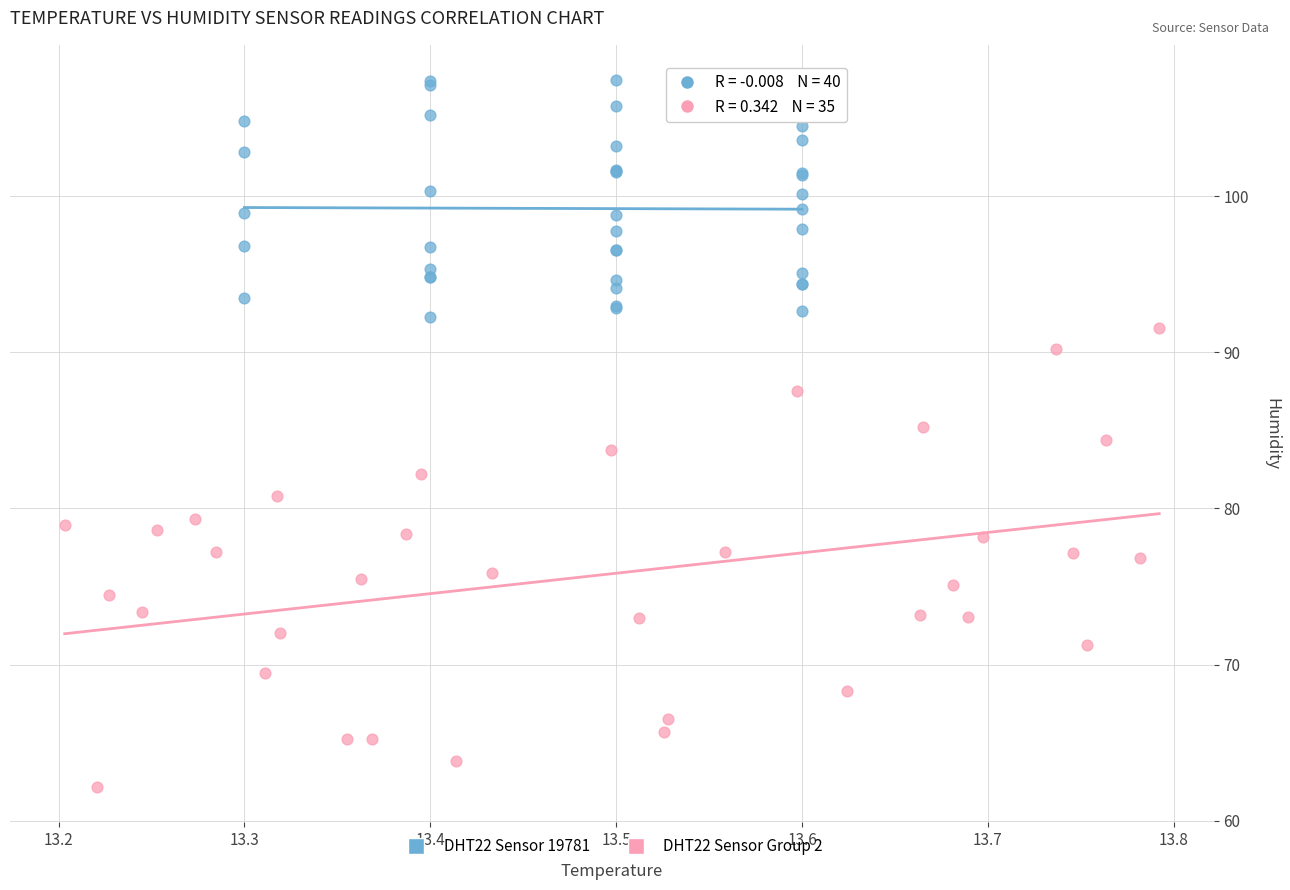

What are all the series names shown in the legend?

DHT22 Sensor 19781, DHT22 Sensor Group 2